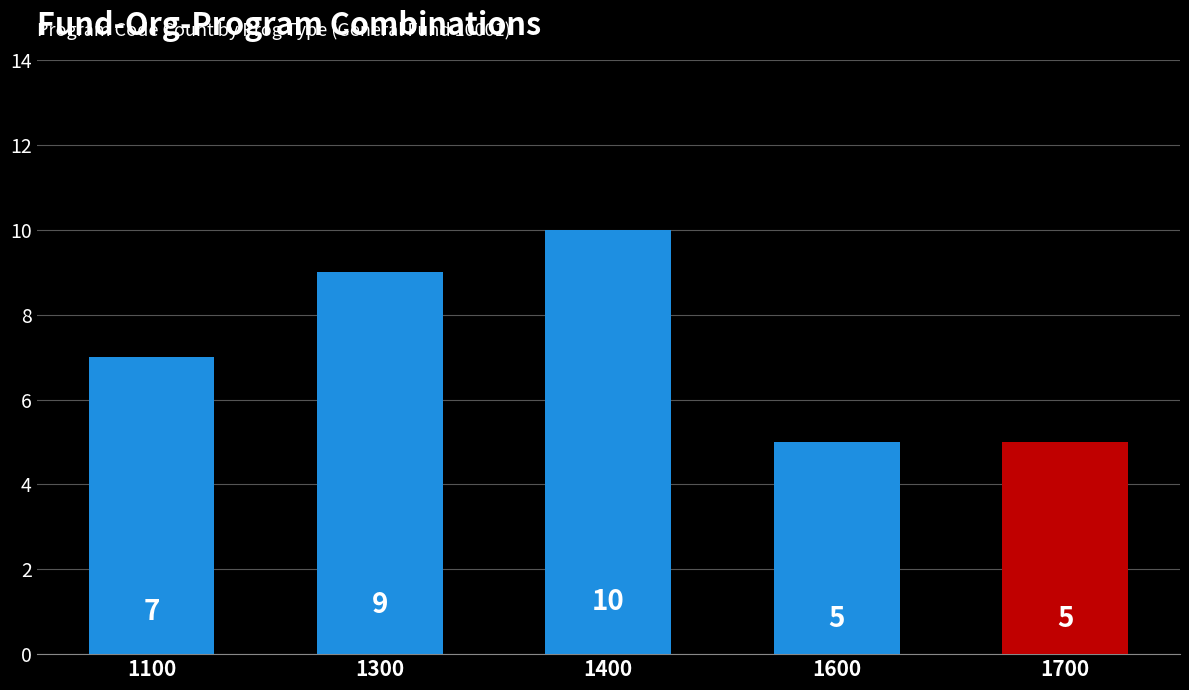

What is the difference between the values at 1400 and 1600?

5